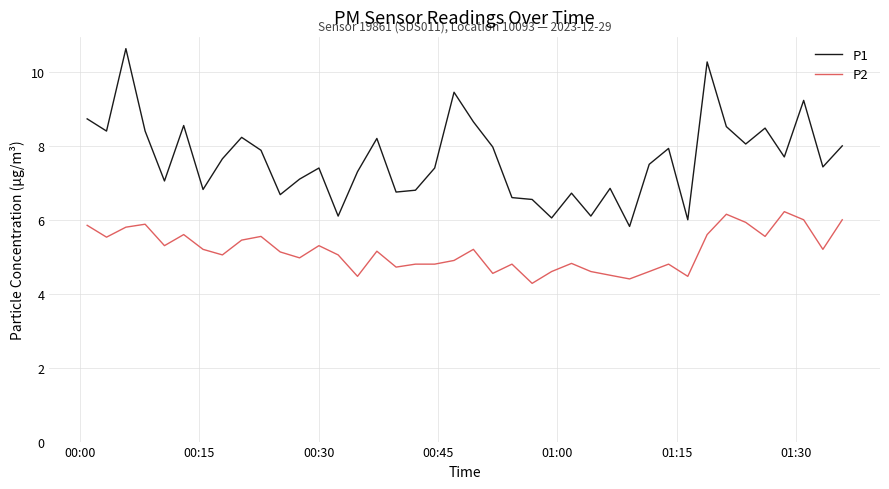

What is the lowest value of the P2 series?

4.3